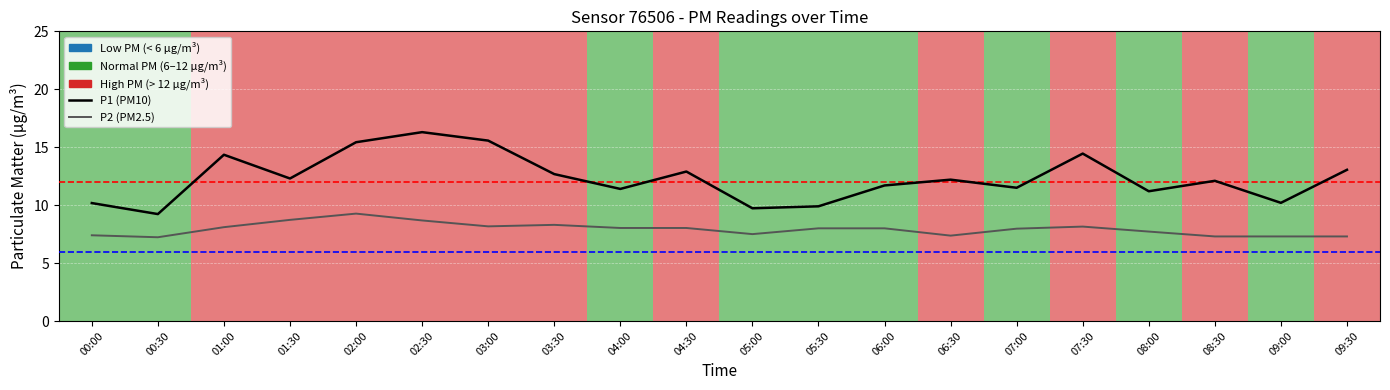

Reading left to right, list all the values displayed in this chart.

P1 (PM10): 00:00=10.2	00:30=9.2	01:00=14.3	01:30=12.3	02:00=15.4	02:30=16.3	03:00=15.6	03:30=12.7	04:00=11.4	04:30=12.9	05:00=9.7	05:30=9.9	06:00=11.7	06:30=12.2	07:00=11.5	07:30=14.4	08:00=11.2	08:30=12.1	09:00=10.2	09:30=13.1
P2 (PM2.5): 00:00=7.4	00:30=7.2	01:00=8.1	01:30=8.7	02:00=9.3	02:30=8.7	03:00=8.2	03:30=8.3	04:00=8.0	04:30=8.0	05:00=7.5	05:30=8.0	06:00=8.0	06:30=7.4	07:00=8.0	07:30=8.2	08:00=7.7	08:30=7.3	09:00=7.3	09:30=7.3